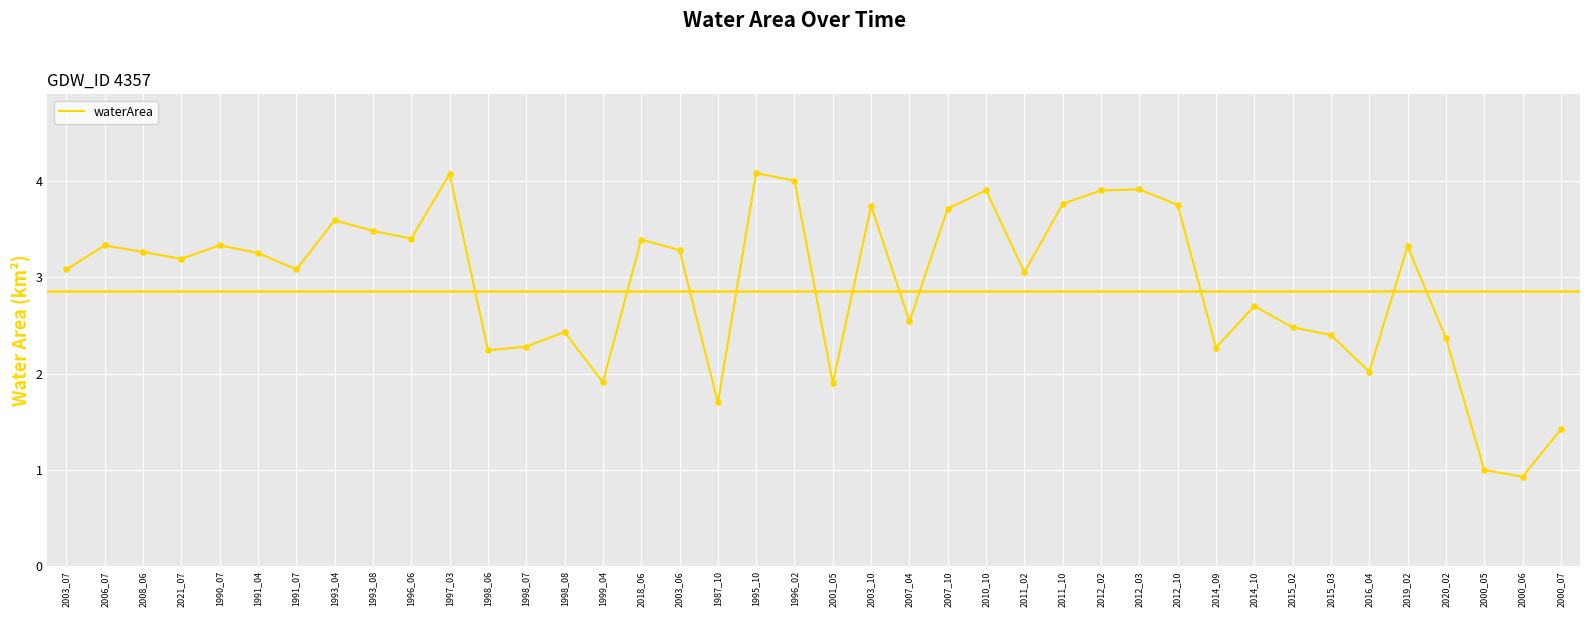

What is the change in value from 2006_07 to 1987_10?

-1.6